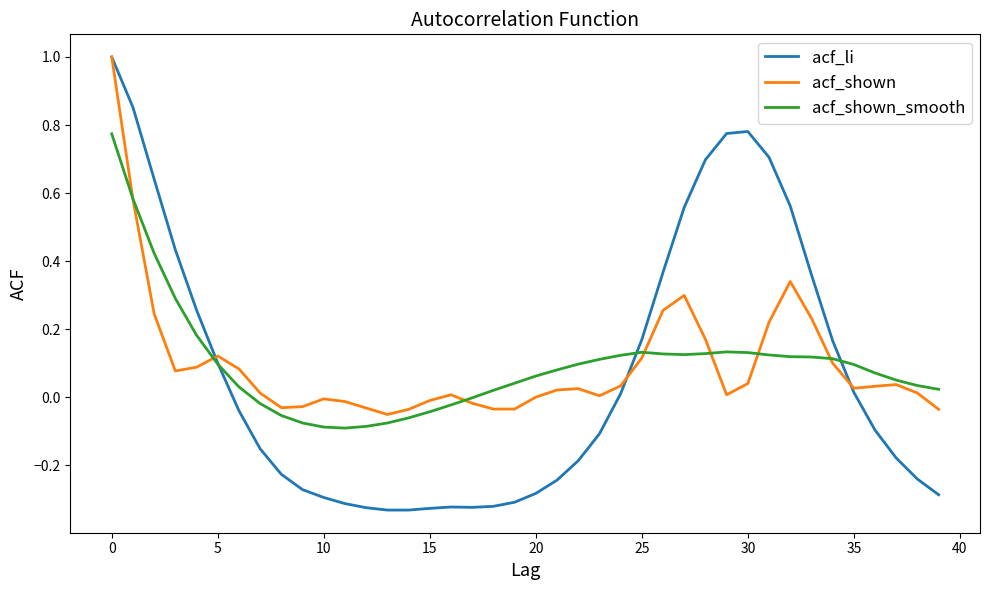

Which series has the widest spread of values?

acf_li